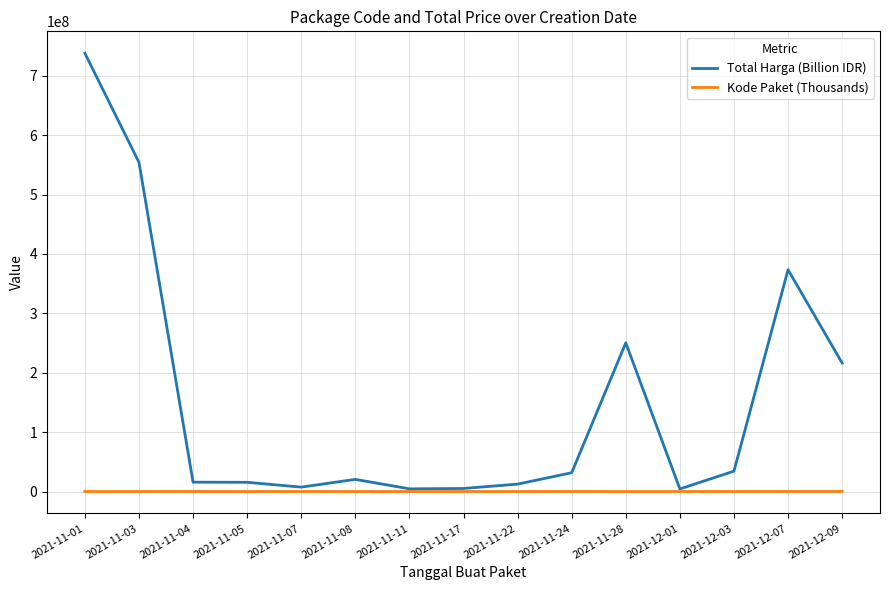

Which series has the largest range (max minus min)?

Total Harga (Billion IDR)